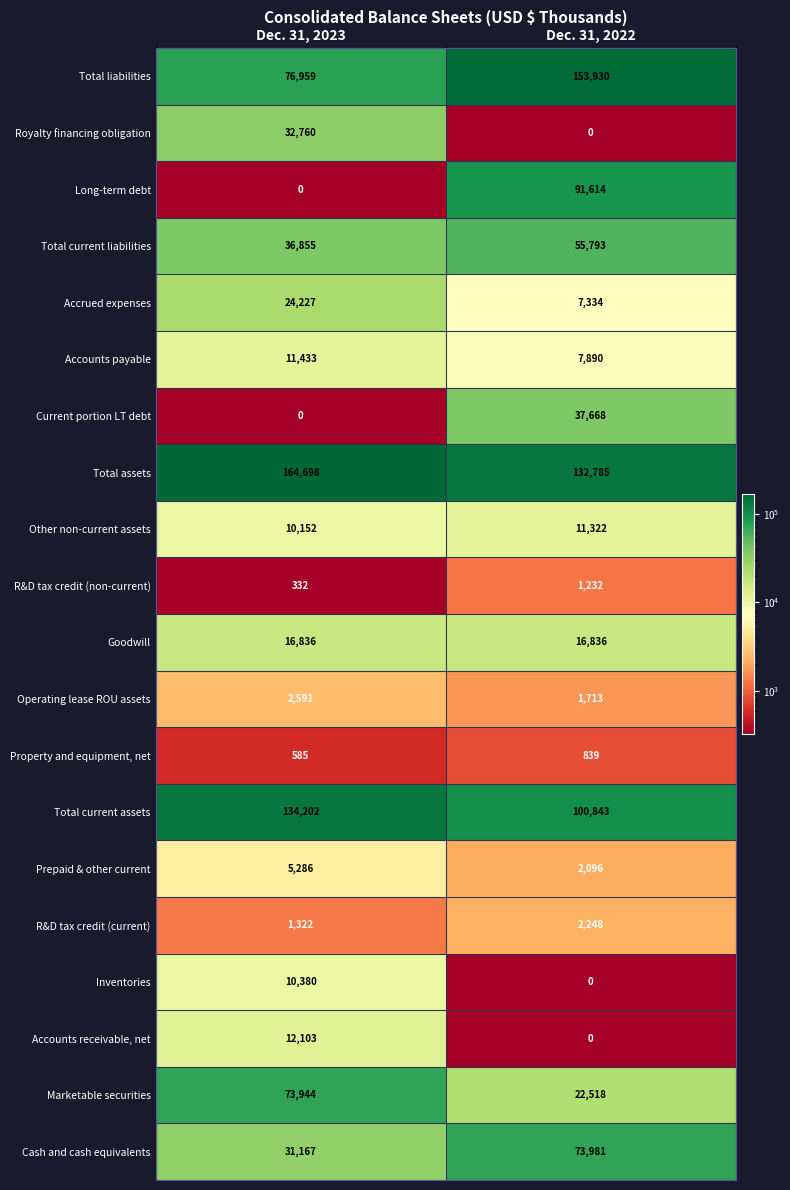

What is the difference between the highest and lowest values at Dec. 31, 2023?

164698